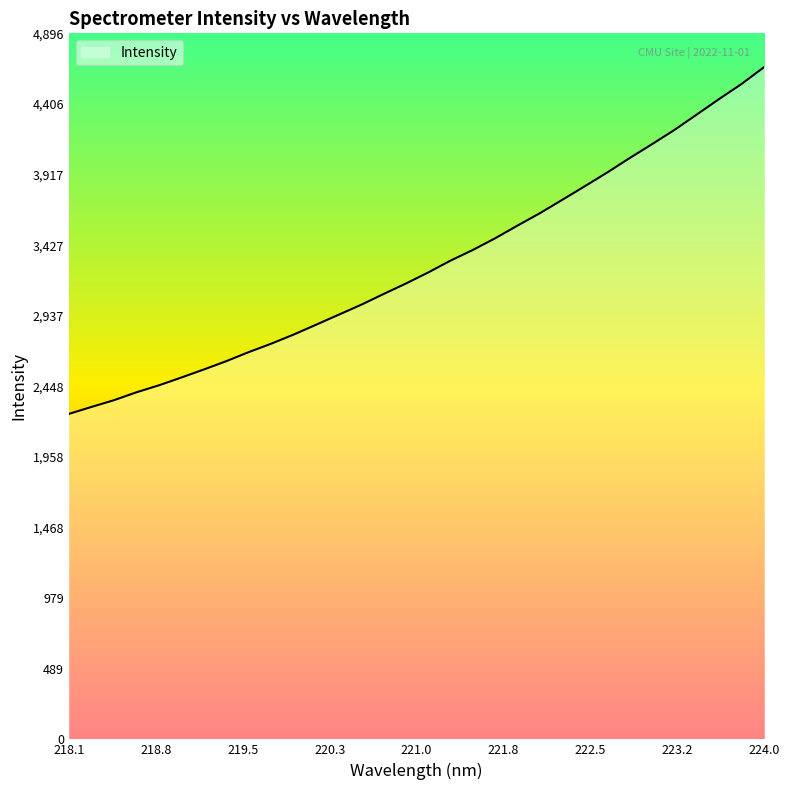

What is the greatest value displayed?

4663.4